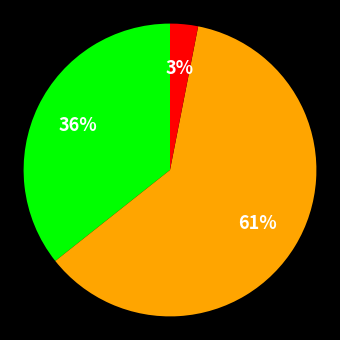

Does any single category account for the majority?

Yes